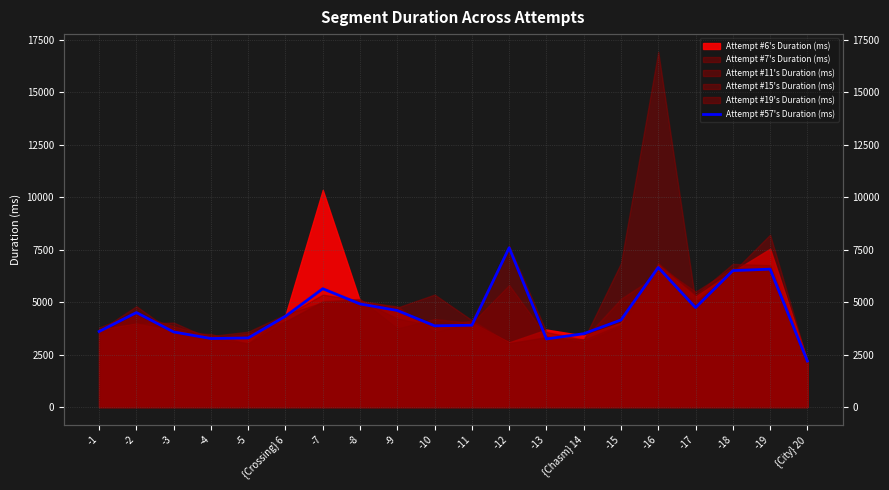

Between -4 and -15, which is larger?

-15